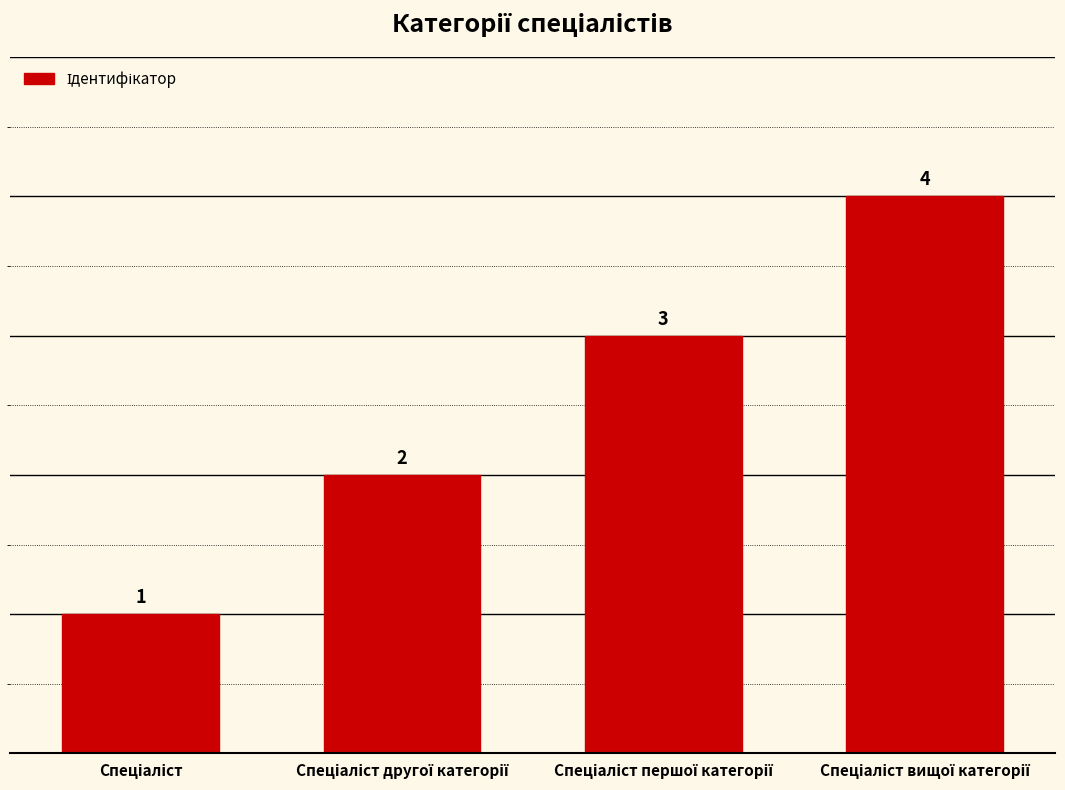

Count the values in the range 2 to 4.

3